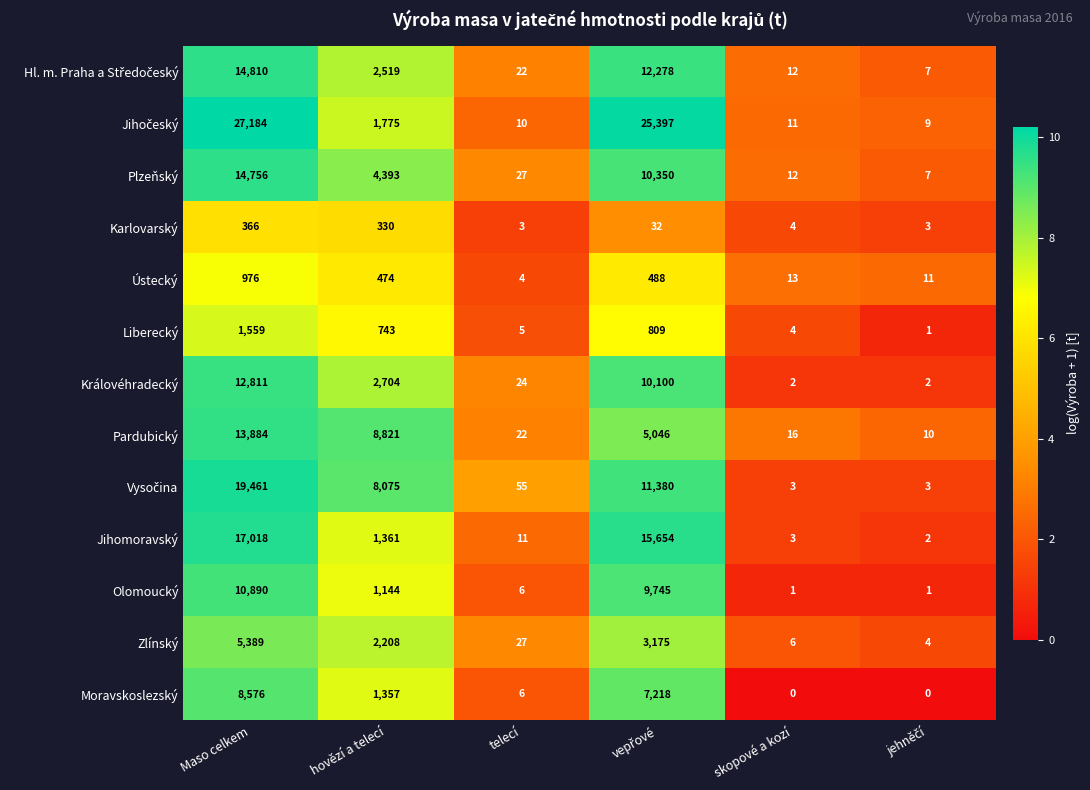

What is the difference between the highest and lowest values at telecí?

52